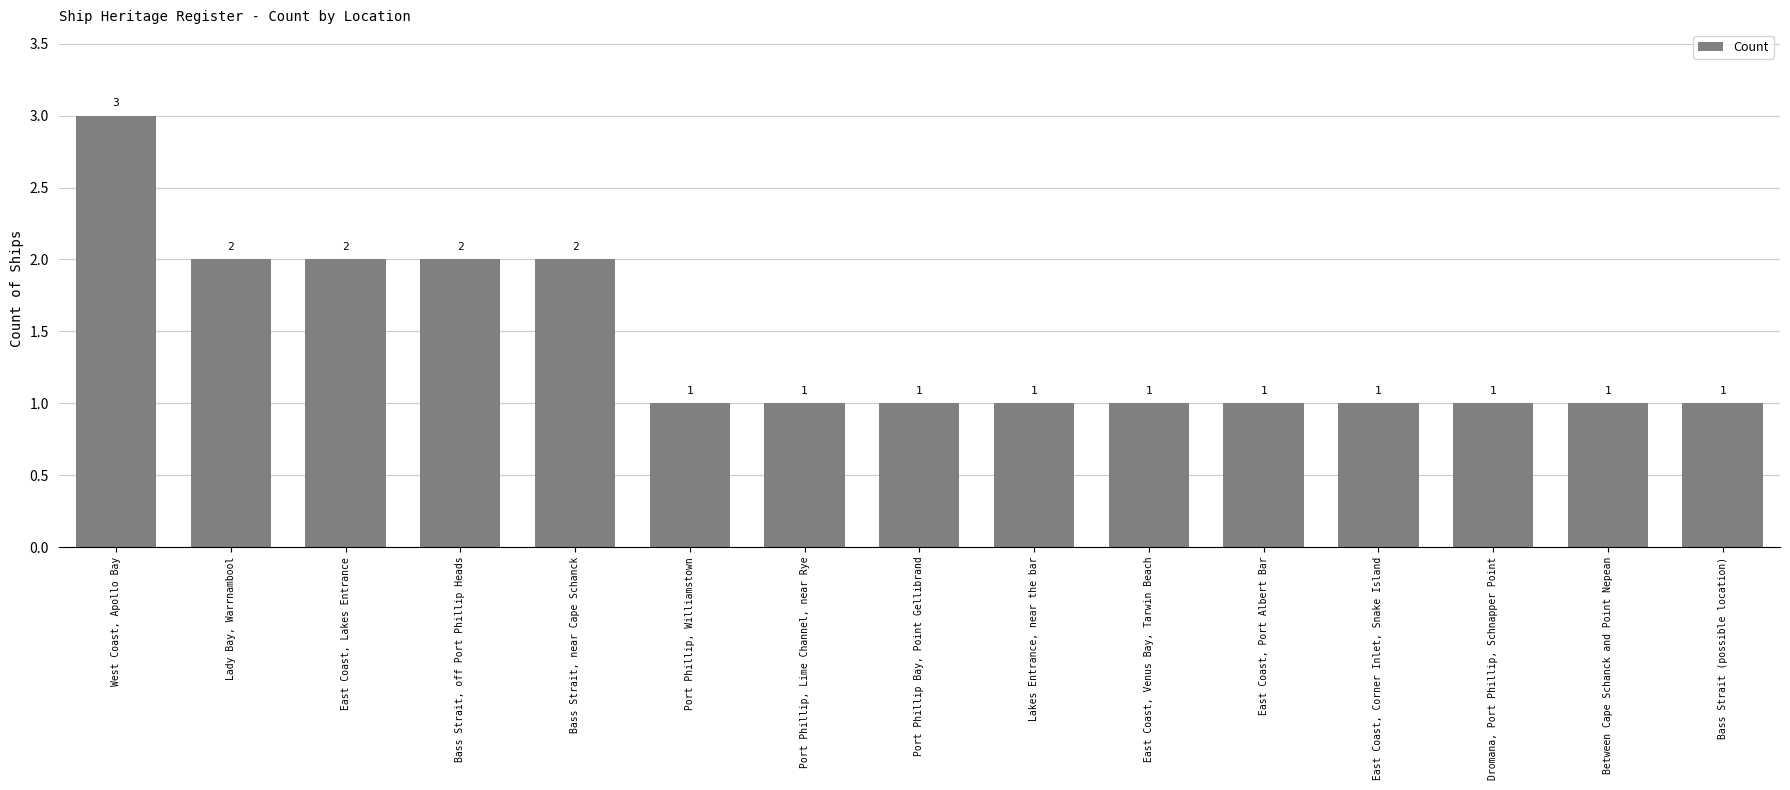

Which label corresponds to the largest value in the chart?

West Coast, Apollo Bay